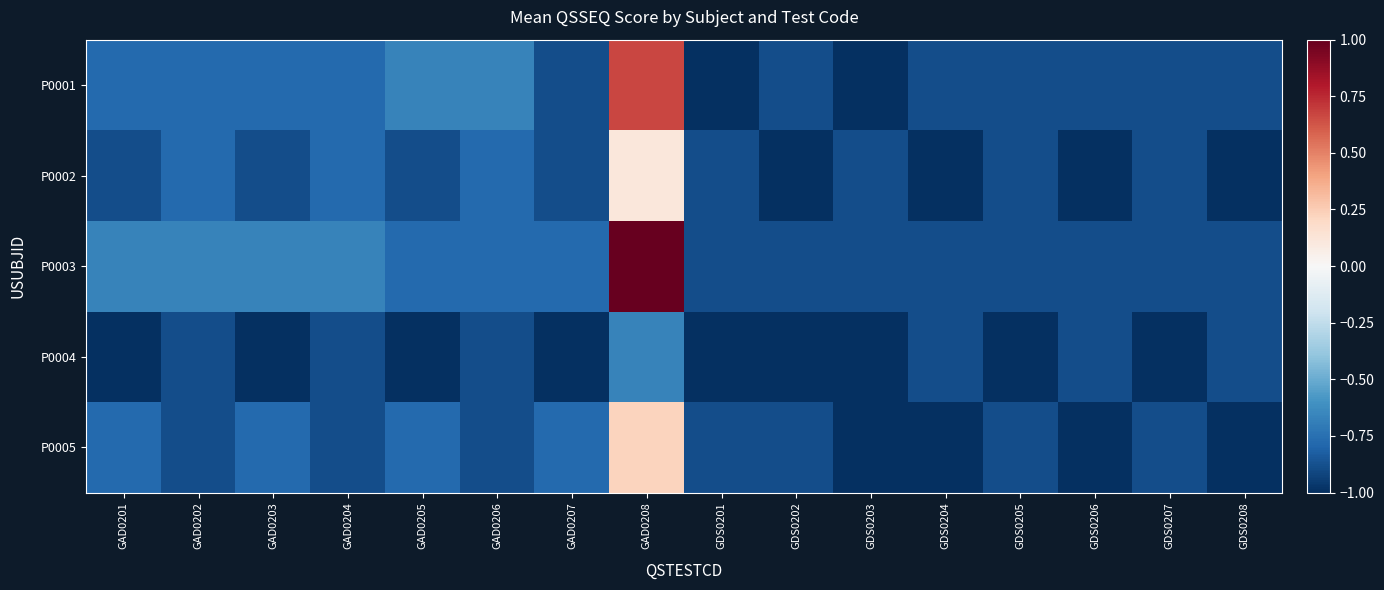

Reading right to left, what are all the values shown in this chart?

P0001: GDS0208=-0.9	GDS0207=-0.9	GDS0206=-0.9	GDS0205=-0.9	GDS0204=-0.9	GDS0203=-1.0	GDS0202=-0.9	GDS0201=-1.0	GAD0208=0.7	GAD0207=-0.9	GAD0206=-0.7	GAD0205=-0.7	GAD0204=-0.8	GAD0203=-0.8	GAD0202=-0.8	GAD0201=-0.8
P0002: GDS0208=-1.0	GDS0207=-0.9	GDS0206=-1.0	GDS0205=-0.9	GDS0204=-1.0	GDS0203=-0.9	GDS0202=-1.0	GDS0201=-0.9	GAD0208=0.1	GAD0207=-0.9	GAD0206=-0.8	GAD0205=-0.9	GAD0204=-0.8	GAD0203=-0.9	GAD0202=-0.8	GAD0201=-0.9
P0003: GDS0208=-0.9	GDS0207=-0.9	GDS0206=-0.9	GDS0205=-0.9	GDS0204=-0.9	GDS0203=-0.9	GDS0202=-0.9	GDS0201=-0.9	GAD0208=1.0	GAD0207=-0.8	GAD0206=-0.8	GAD0205=-0.8	GAD0204=-0.7	GAD0203=-0.7	GAD0202=-0.7	GAD0201=-0.7
P0004: GDS0208=-0.9	GDS0207=-1.0	GDS0206=-0.9	GDS0205=-1.0	GDS0204=-0.9	GDS0203=-1.0	GDS0202=-1.0	GDS0201=-1.0	GAD0208=-0.7	GAD0207=-1.0	GAD0206=-0.9	GAD0205=-1.0	GAD0204=-0.9	GAD0203=-1.0	GAD0202=-0.9	GAD0201=-1.0
P0005: GDS0208=-1.0	GDS0207=-0.9	GDS0206=-1.0	GDS0205=-0.9	GDS0204=-1.0	GDS0203=-1.0	GDS0202=-0.9	GDS0201=-0.9	GAD0208=0.2	GAD0207=-0.8	GAD0206=-0.9	GAD0205=-0.8	GAD0204=-0.9	GAD0203=-0.8	GAD0202=-0.9	GAD0201=-0.8